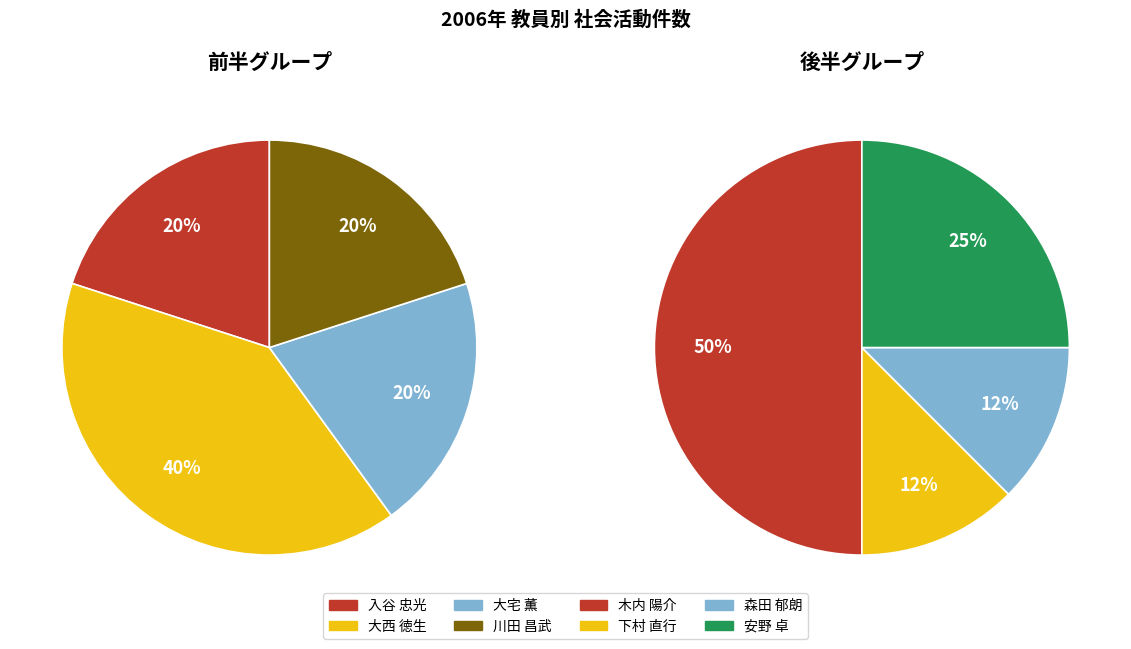

Do 安野 卓 and 森田 郁朗 together represent more than half of the pie?

No